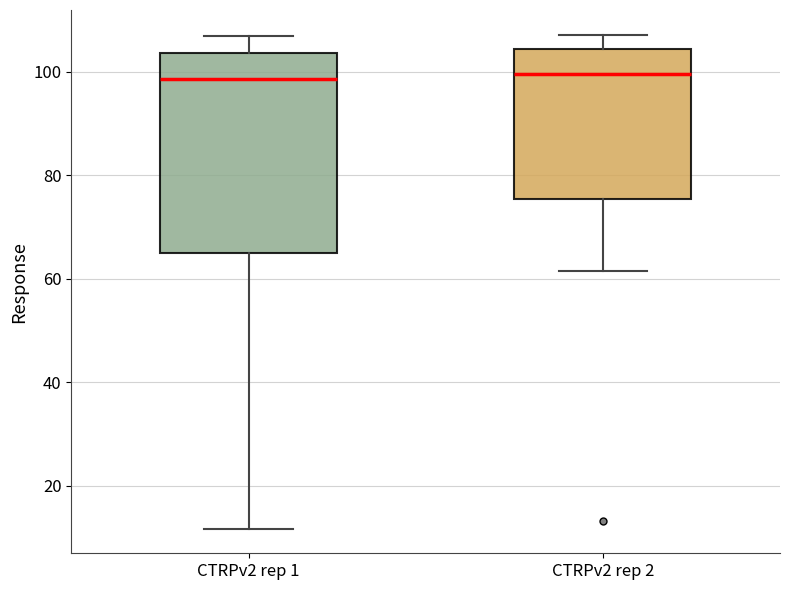

Reading left to right, transcribe this box plot: for each box, give where its median line is, the range the box spans, and where its two whiskers end, as read against the y-axis. The values are not printed on the chart, so give them approximately, as read against the axis.

CTRPv2 rep 1: median 98, box 66 to 104, whiskers 12 to 108
CTRPv2 rep 2: median 100, box 76 to 104, whiskers 62 to 108